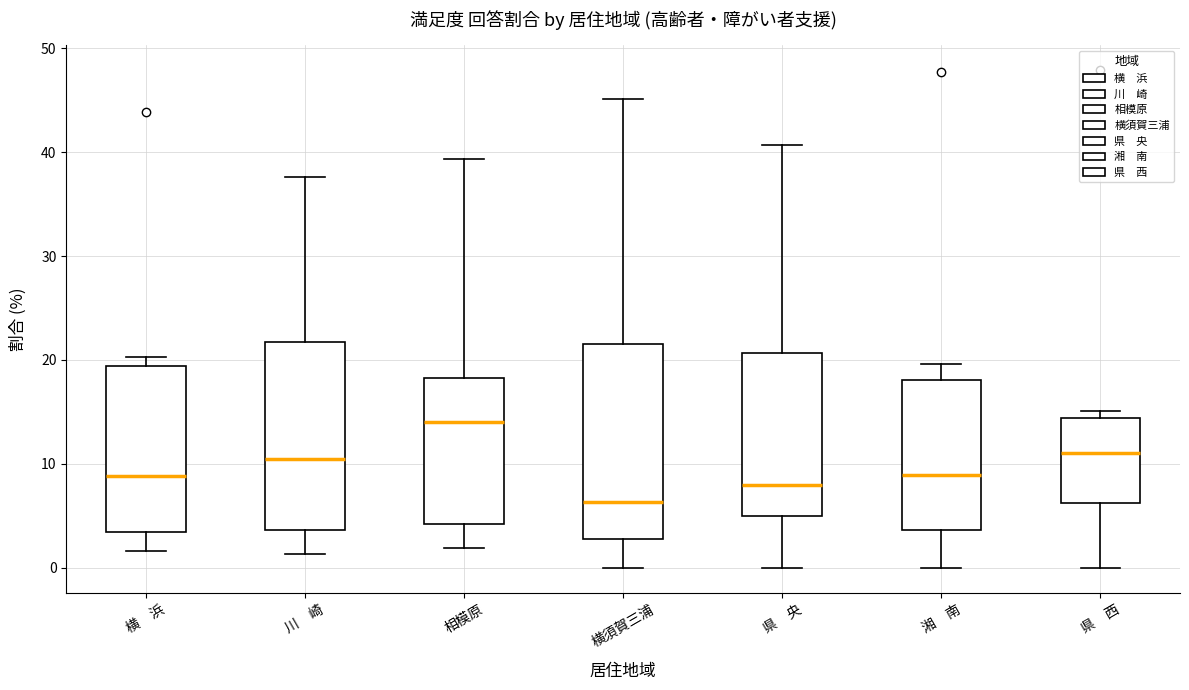

Which box's median line is the lowest?

横須賀三浦